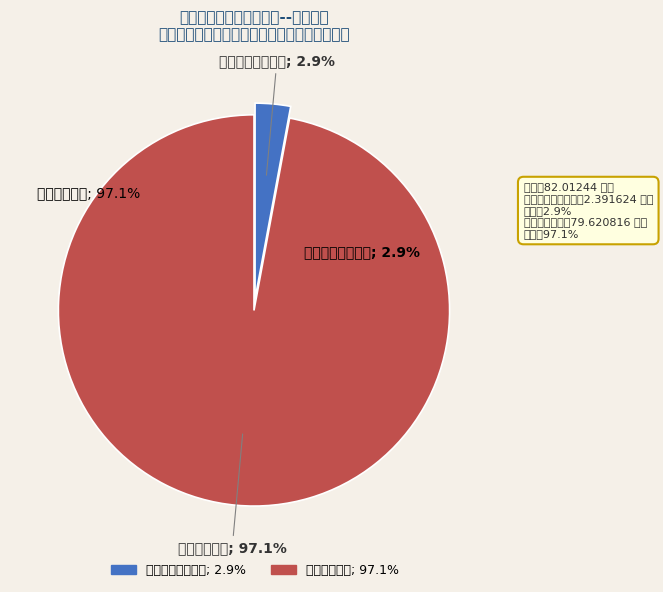

To the nearest percent, what portion does 公共安全支出 represent?

97%